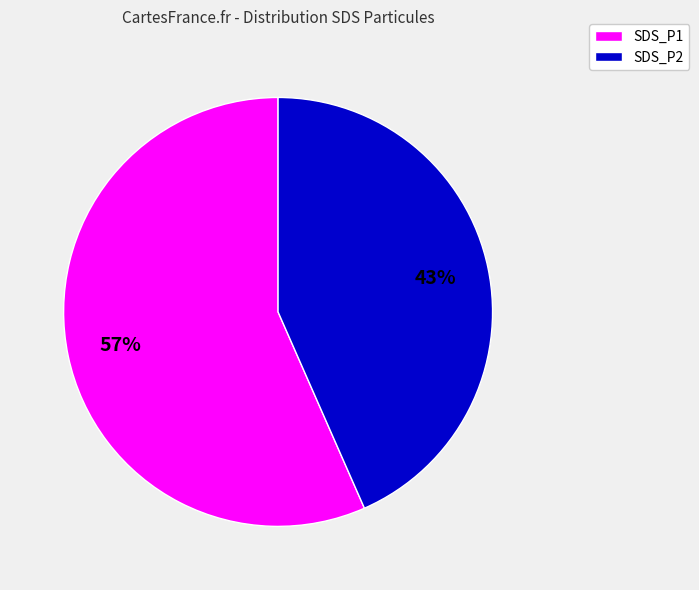

Is it true that SDS_P1 is 57% of the pie?

True